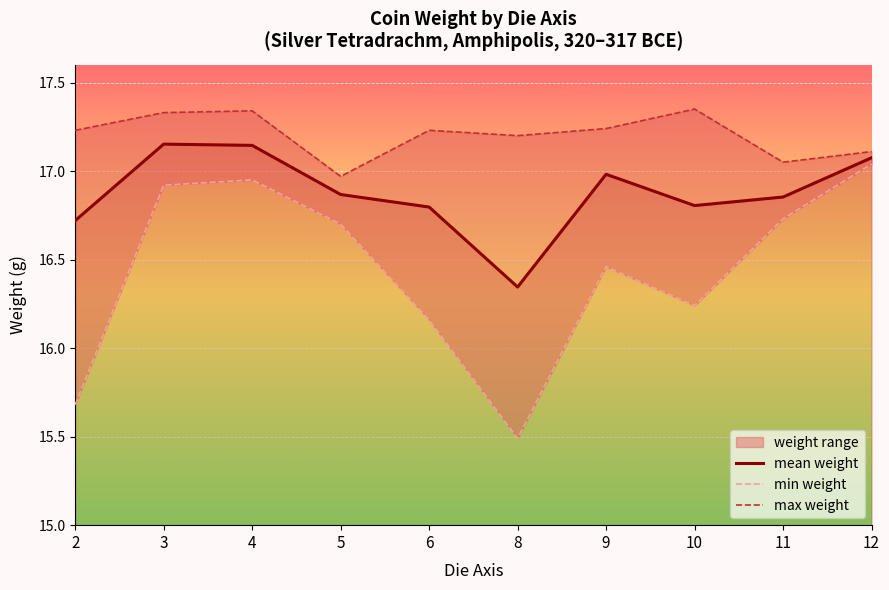

At which label does max weight reach its minimum?

5